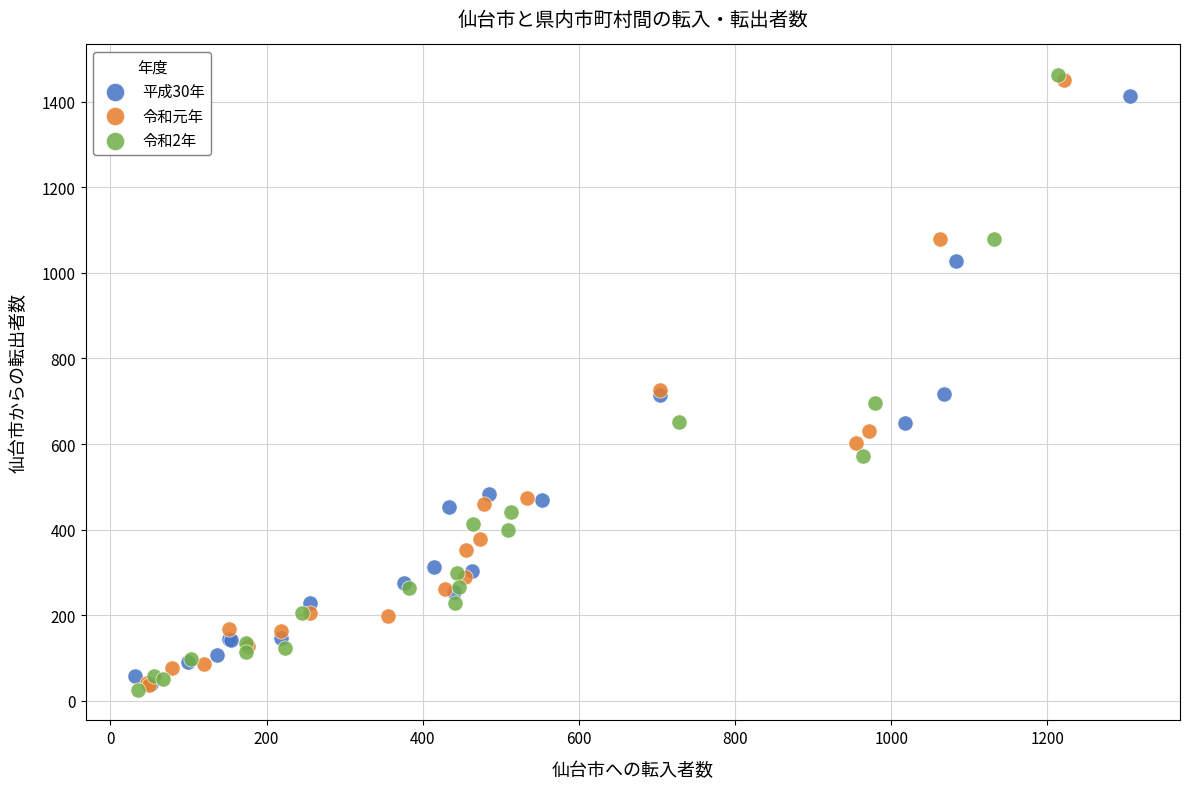

What are all the series names shown in the legend?

平成30年, 令和元年, 令和2年